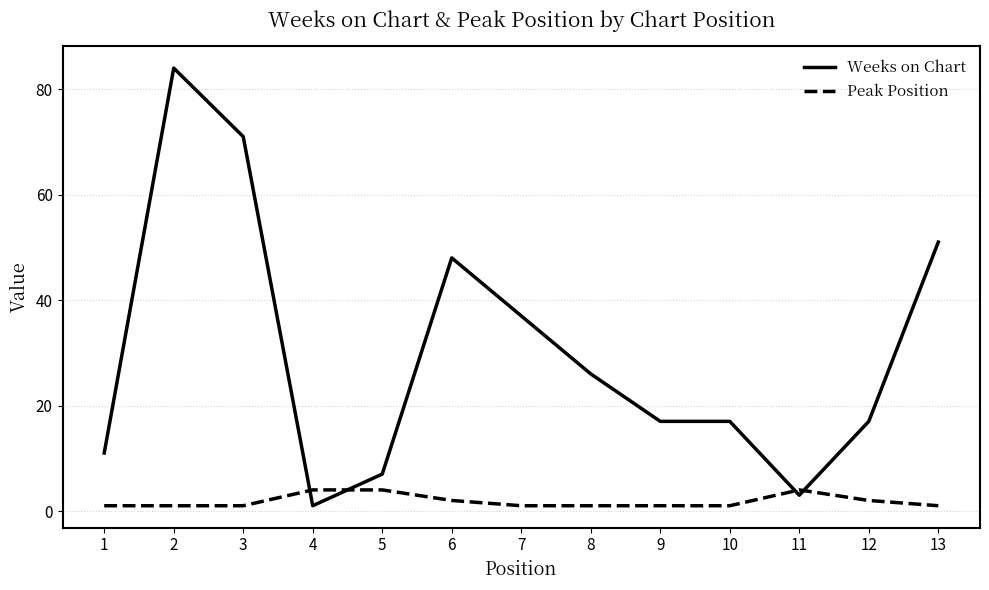

What is the sum of all Weeks on Chart values?

390